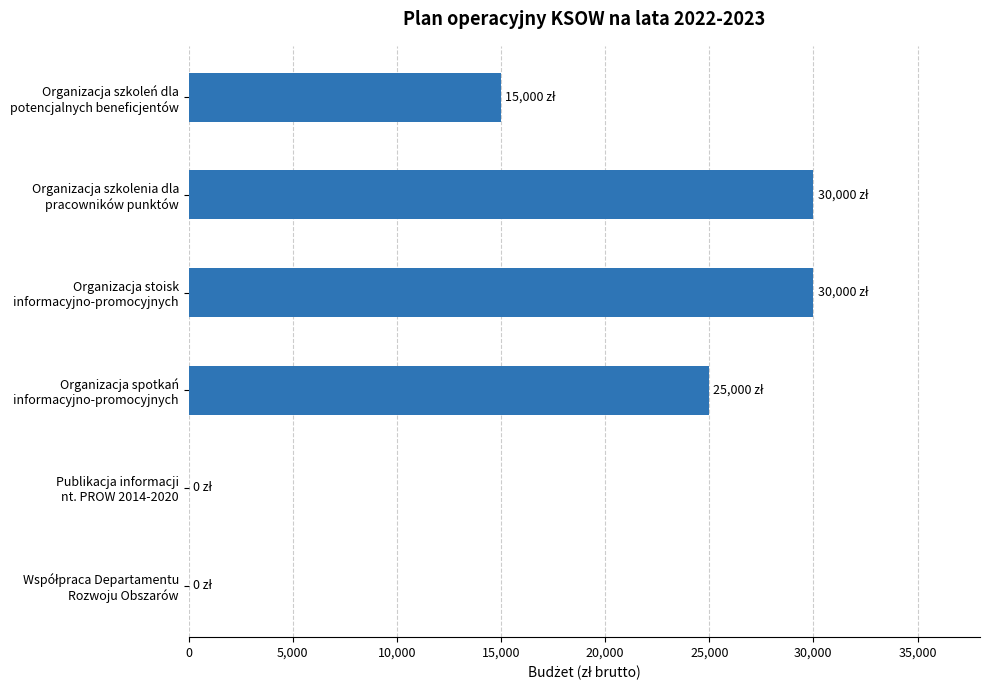

What is the maximum value shown in the chart?

30000